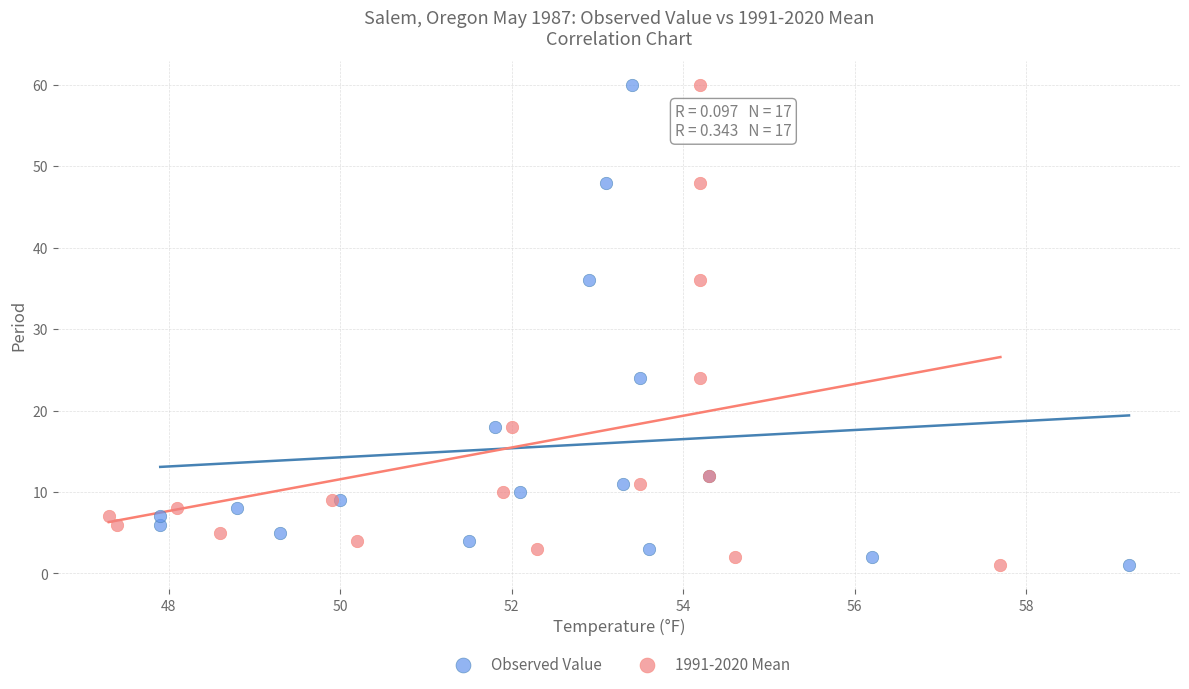

What are all the series names shown in the legend?

Observed Value, 1991-2020 Mean